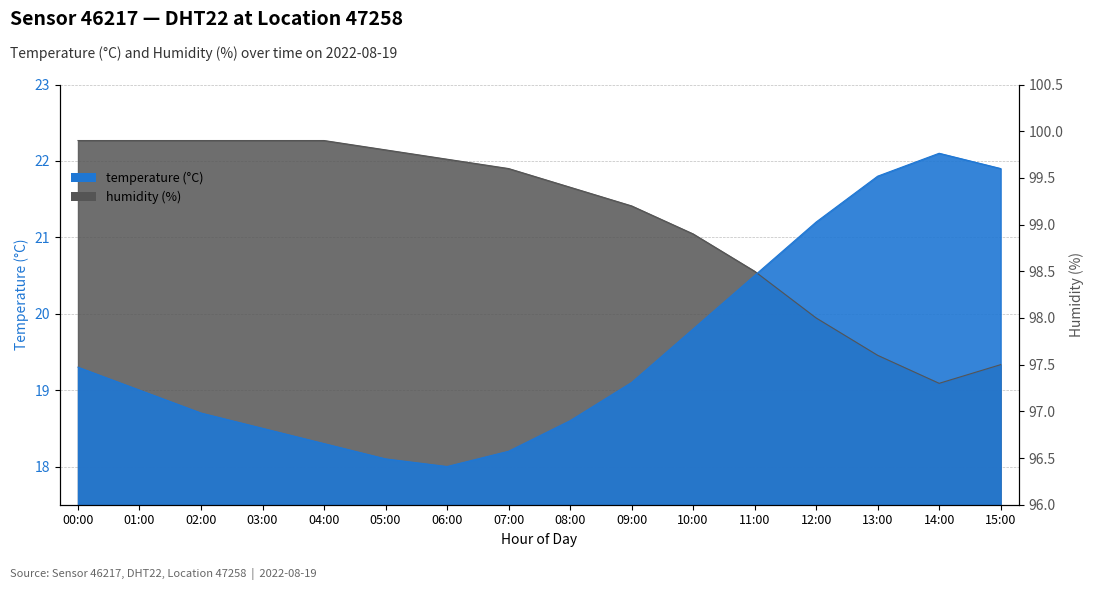

Which series has the widest spread of values?

temperature